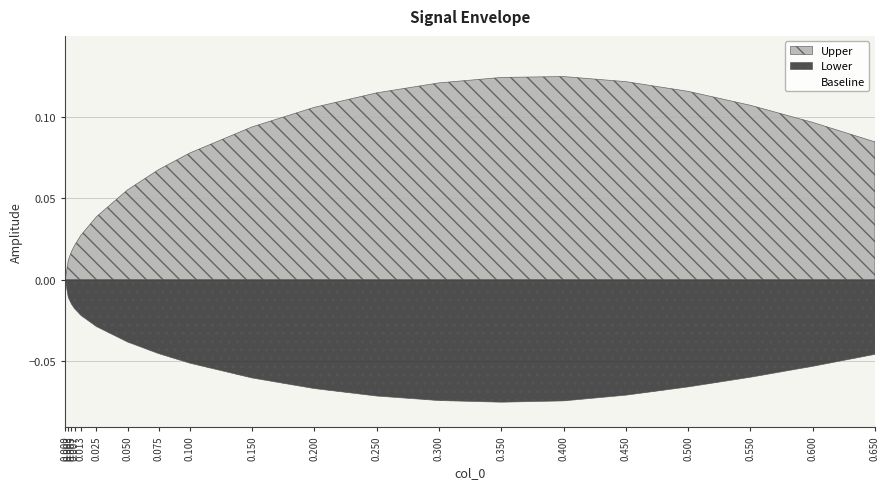

True or false: Baseline and Upper intersect in this chart.

False